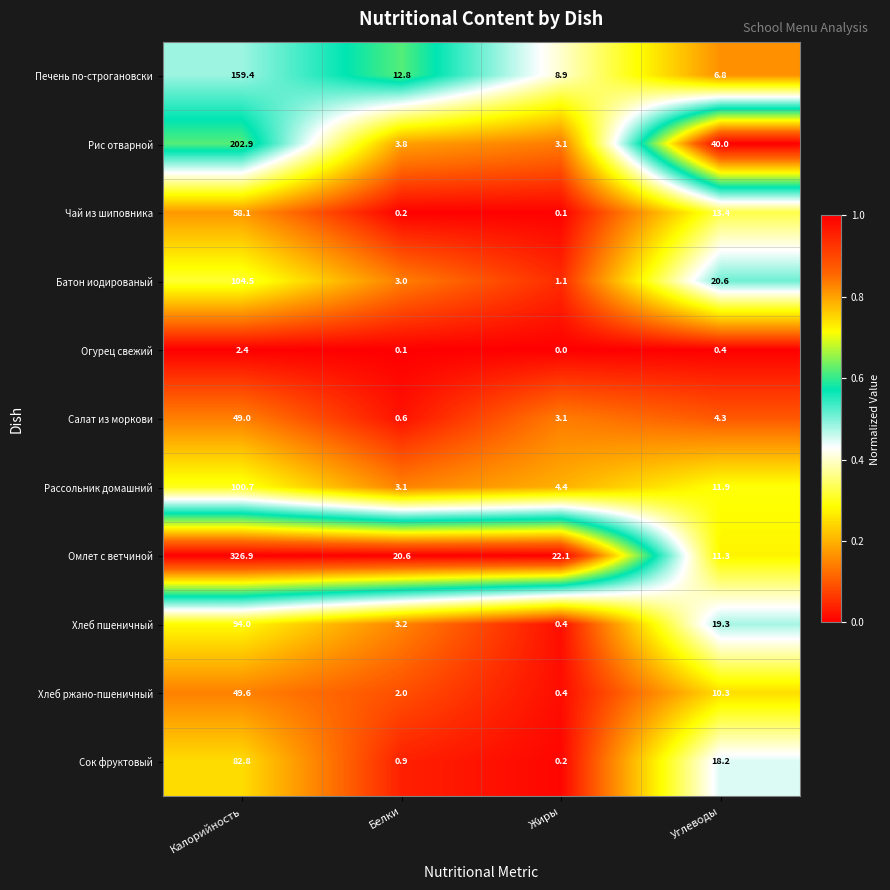

Is it true that Хлеб пшеничный equals 94.0 at Калорийность?

True